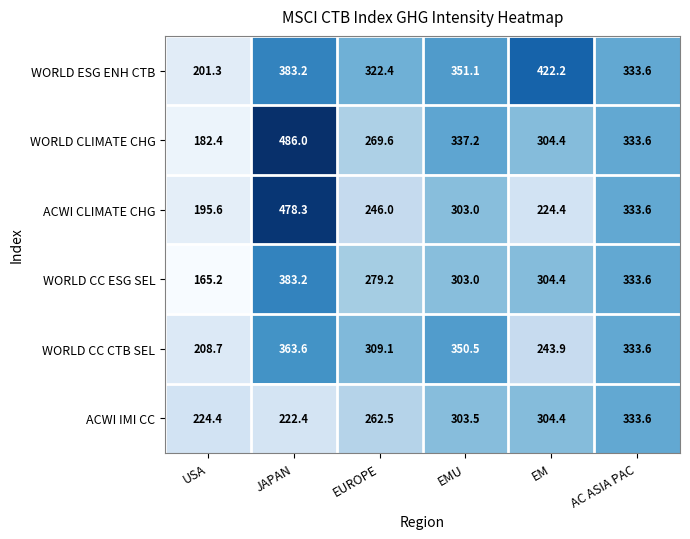

What is the difference between the WORLD CC ESG SEL values at EUROPE and EM?

25.2